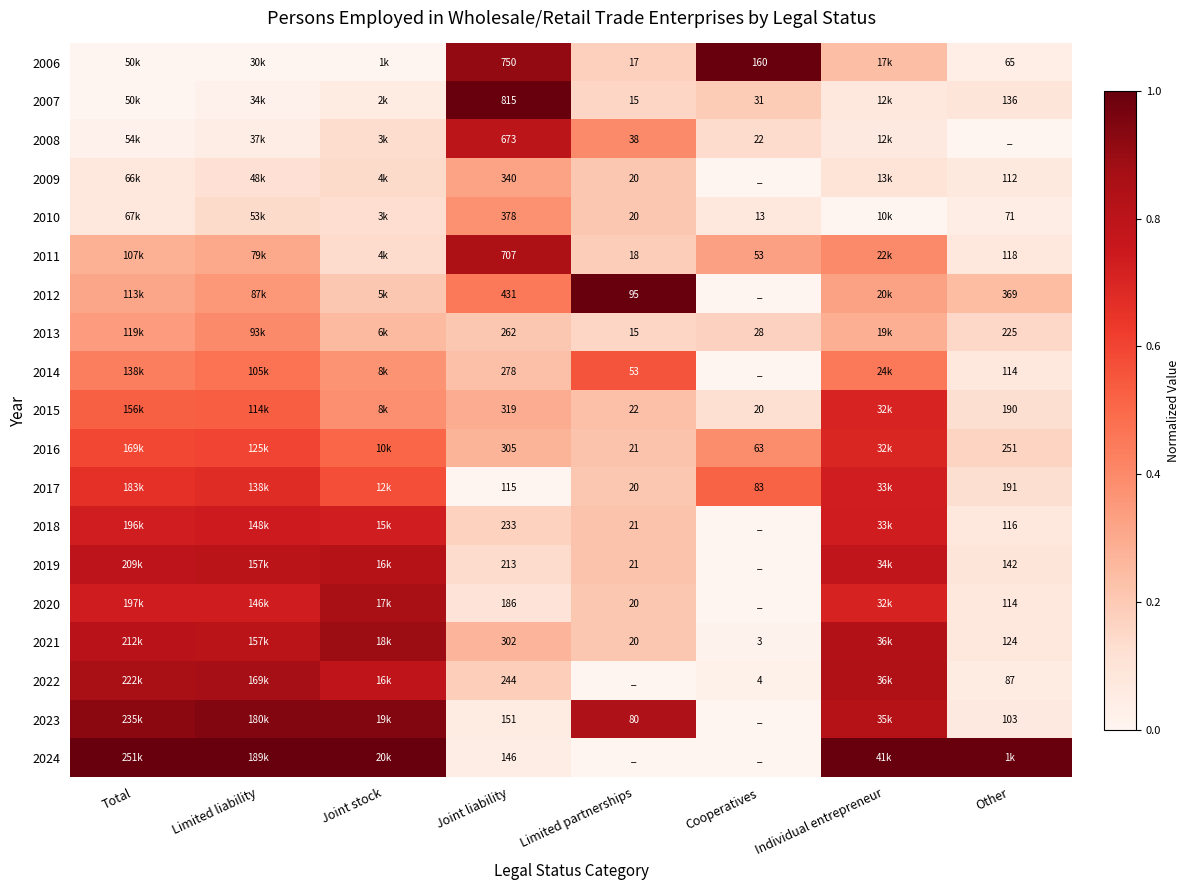

Which series changed the most between Individual entrepreneur and Other?

2022